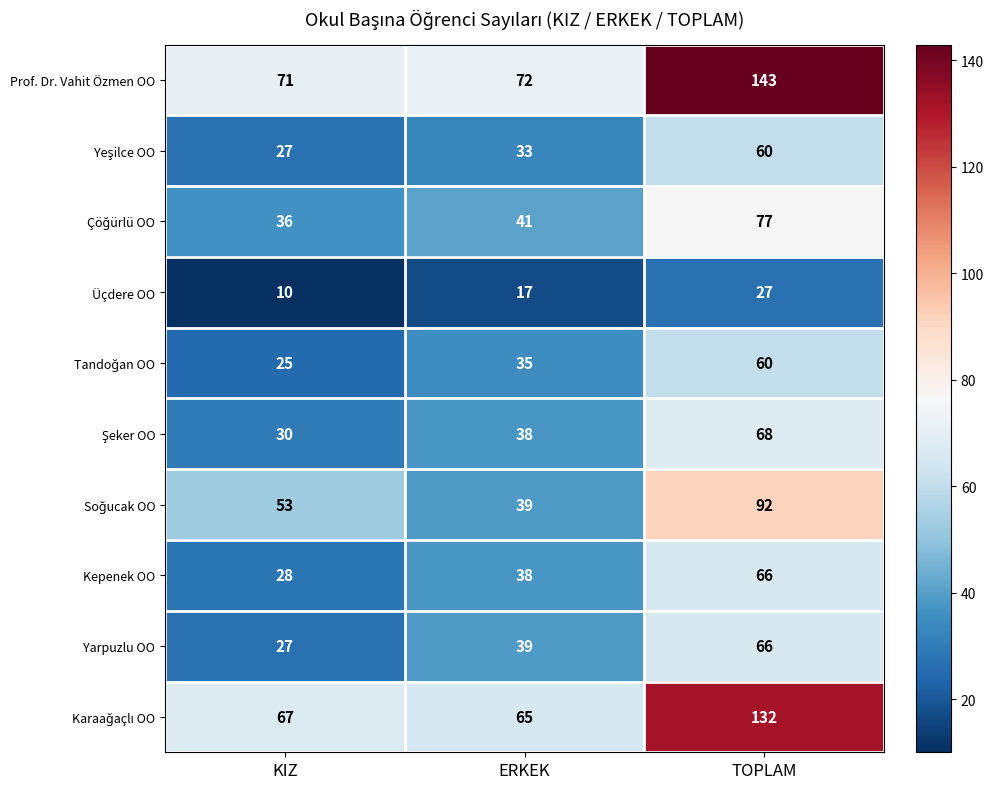

What value does the Prof. Dr. Vahit Özmen OO series have at TOPLAM, to the nearest 5?

145